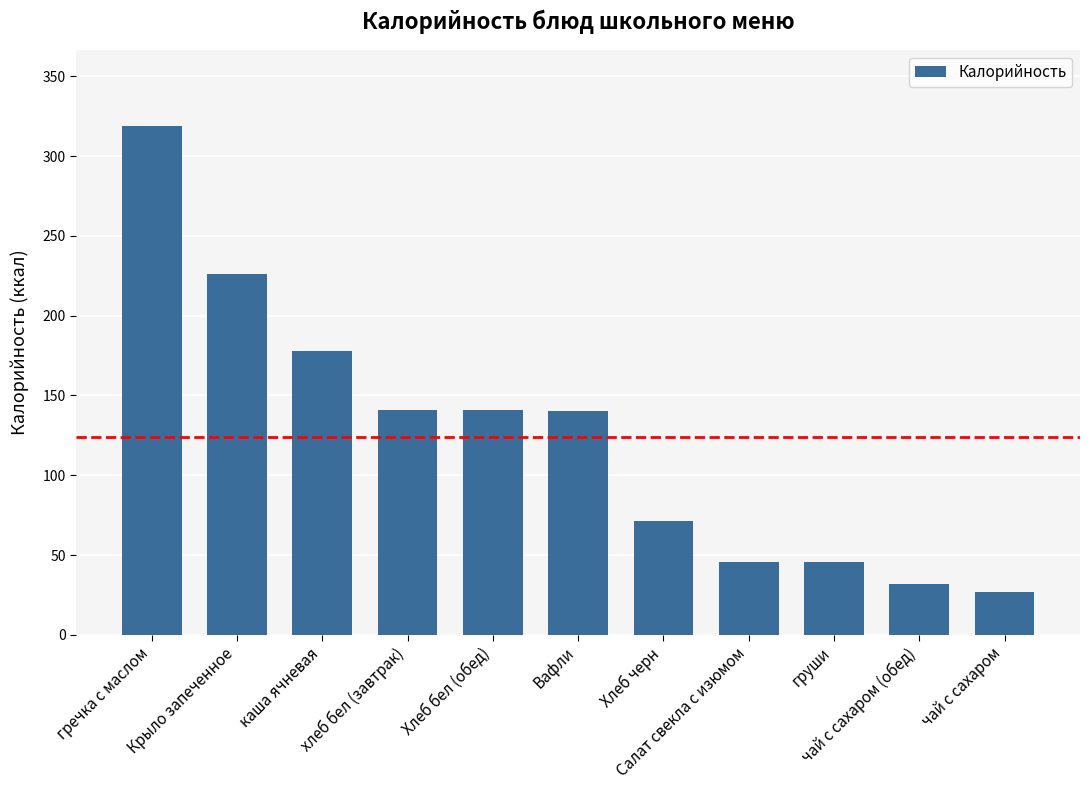

What is the average value?

124.1